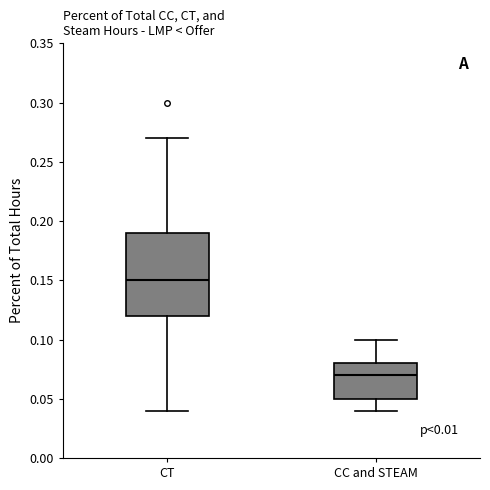

Which box has the highest median line?

CT